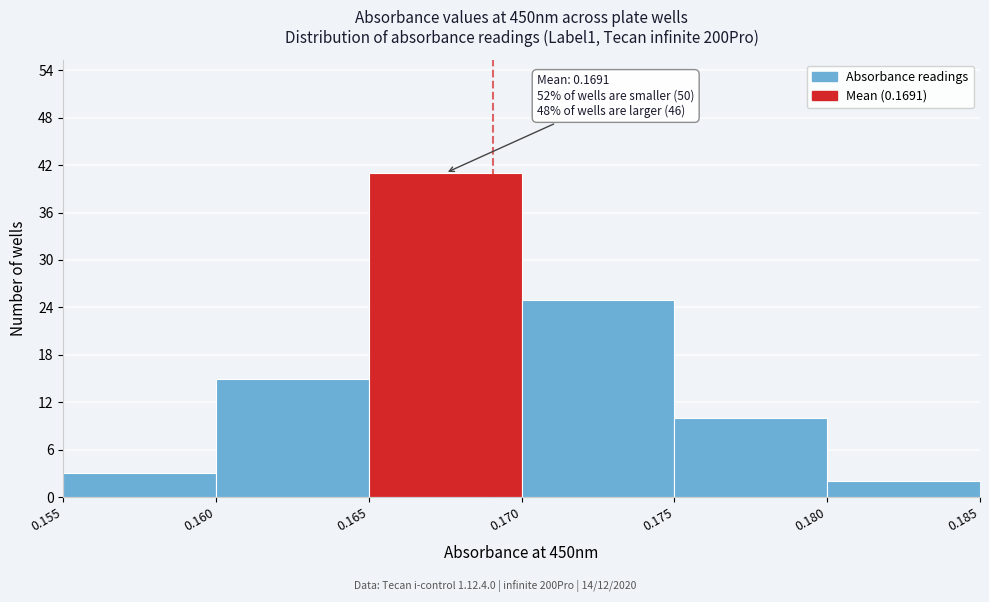

Which range on the x-axis has the tallest bar?

0.165 to 0.170